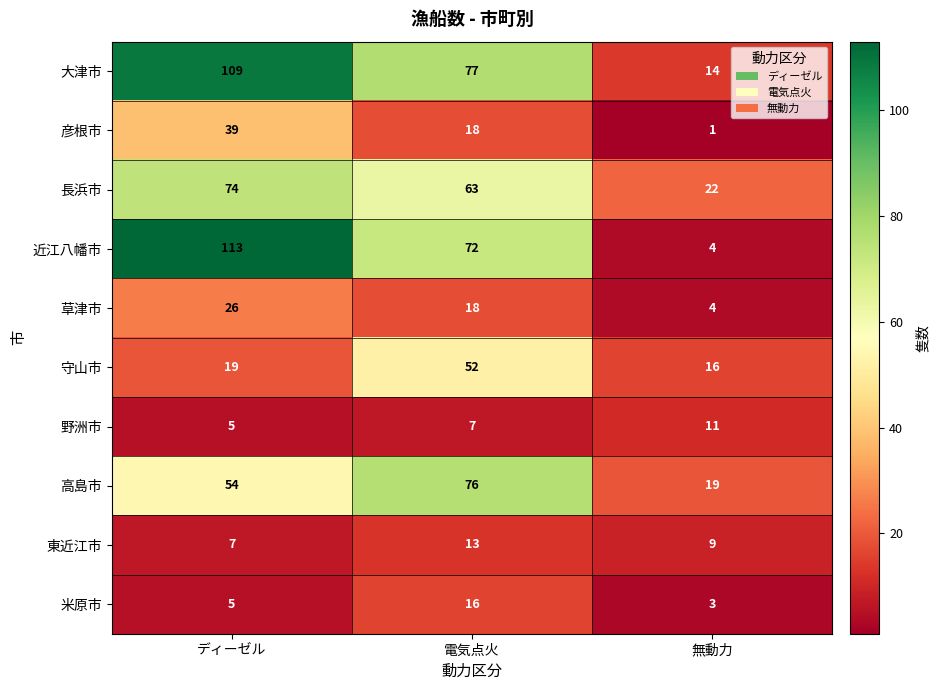

Which category has the lowest value in the 長浜市 series?

無動力